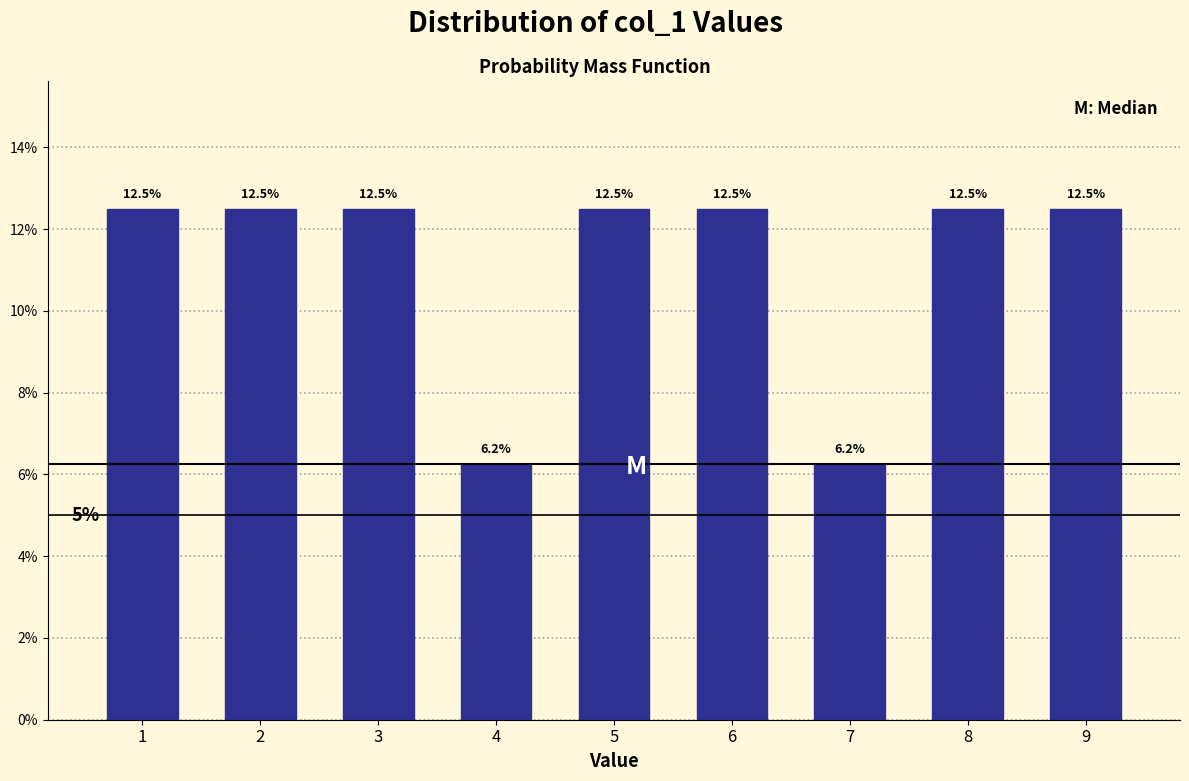

Are the bars horizontal?

No